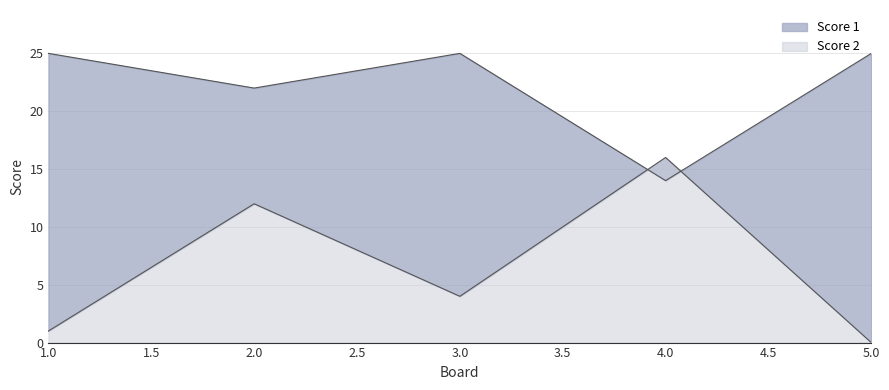

What is the difference between the highest and lowest values at 2?

10